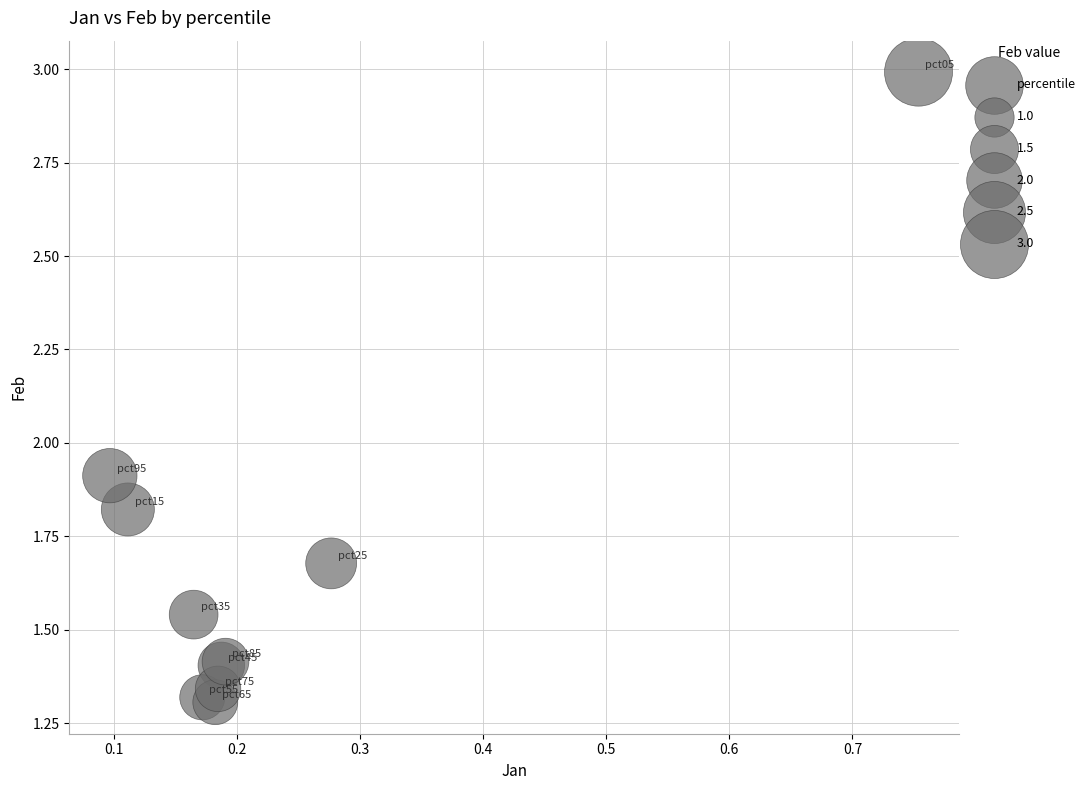

What Y value in the scatter plot is closest to 2?

1.9